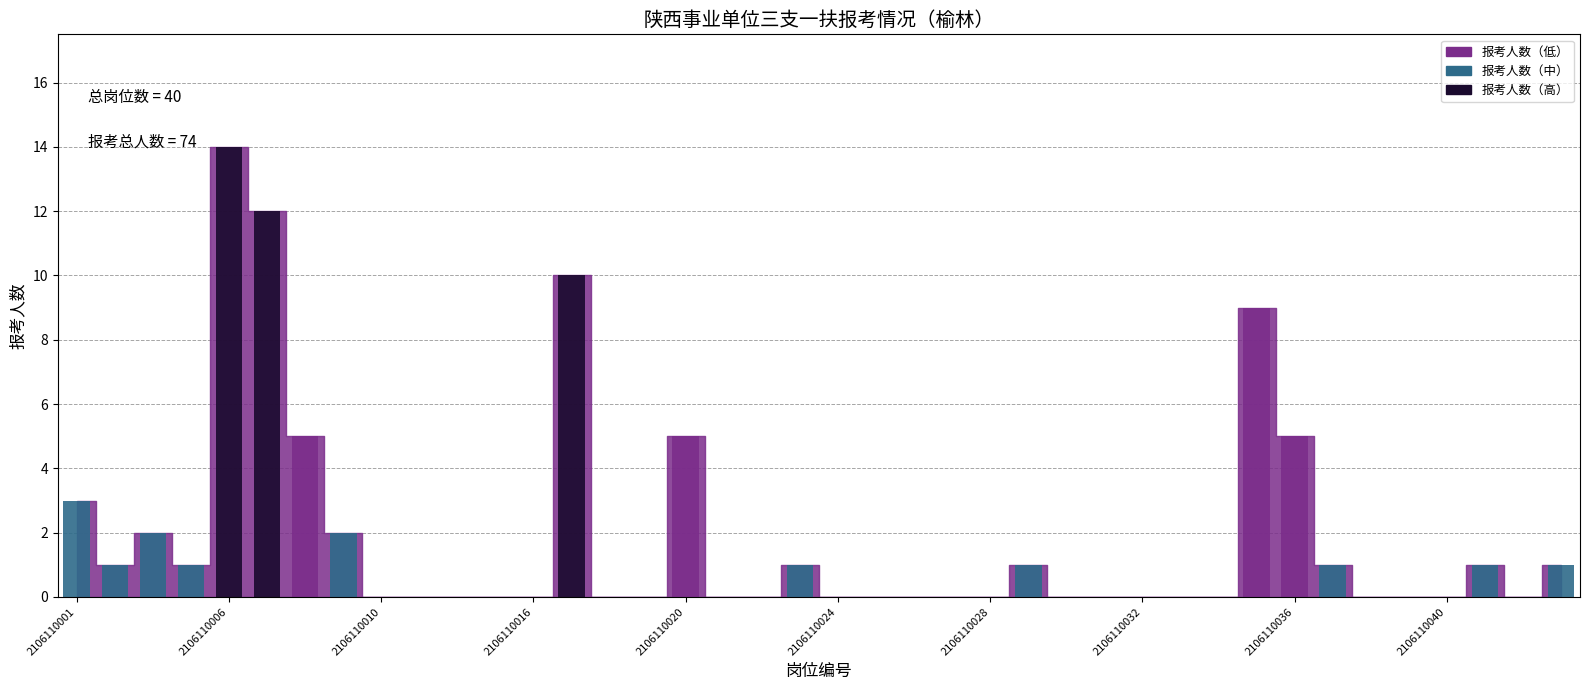

How many bars are there in total?

40